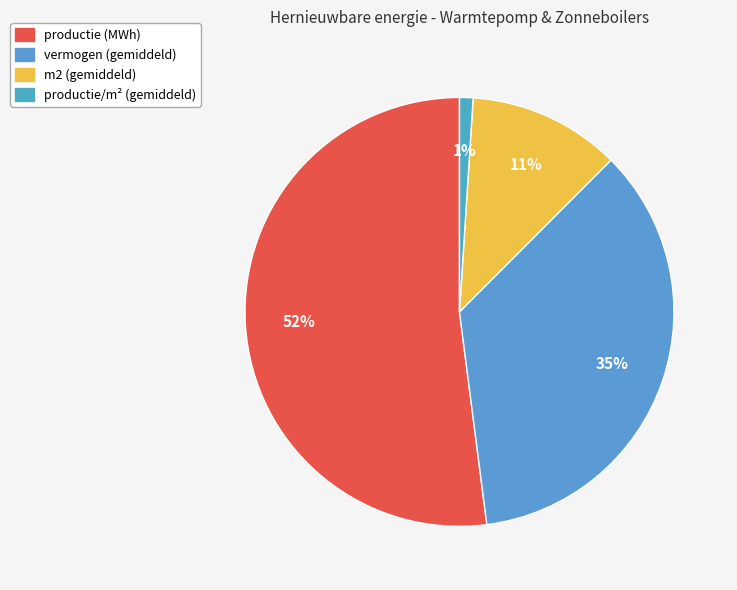

Is there any slice that represents more than half of the pie?

Yes